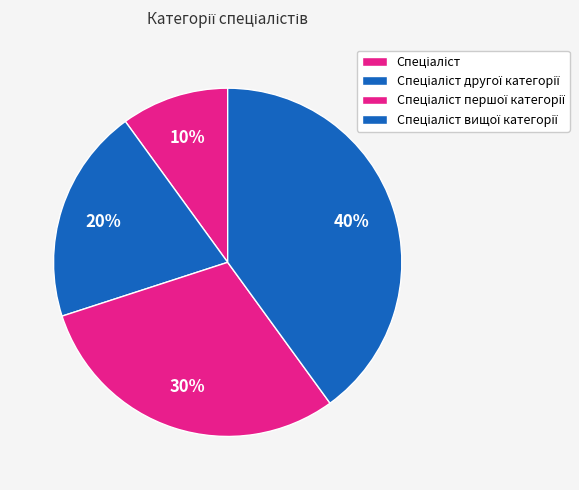

How many slices are in this pie chart?

4